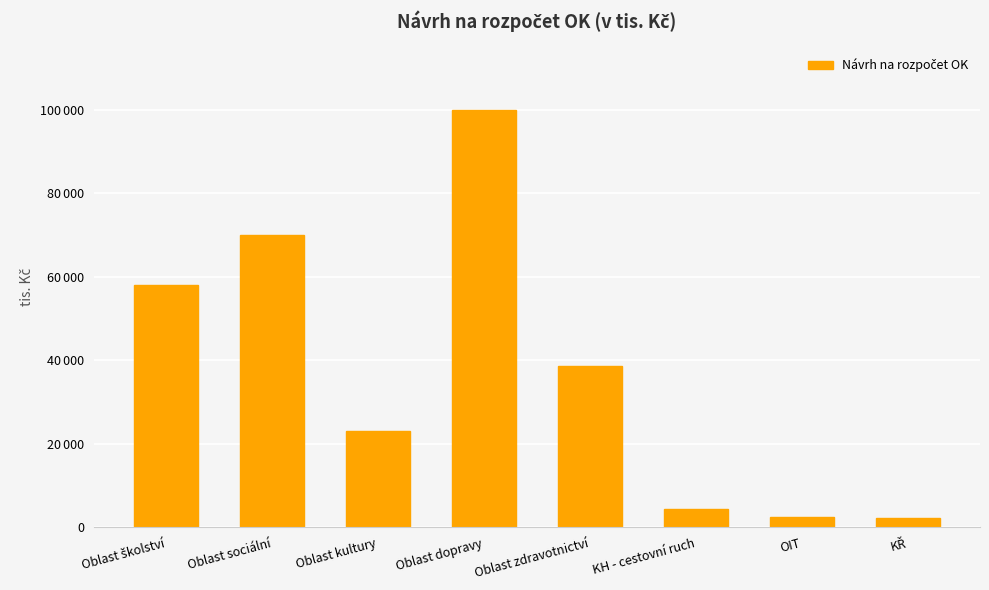

Rank the categories by value from highest to lowest.

Oblast dopravy, Oblast sociální, Oblast školství, Oblast zdravotnictví, Oblast kultury, KH - cestovní ruch, OIT, KŘ